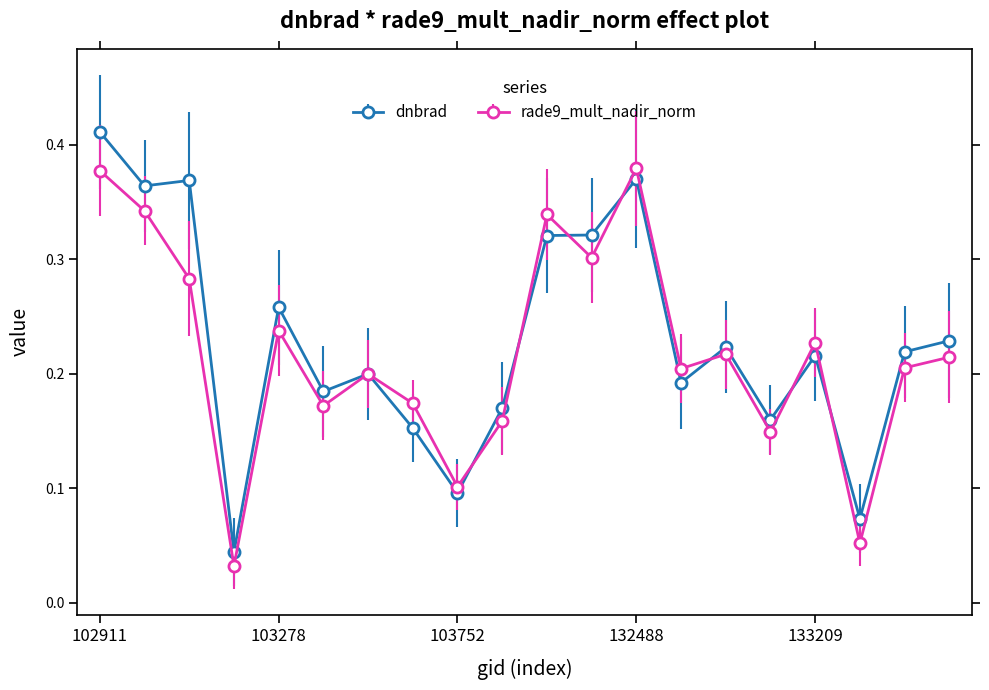

At how many categories does at least one series exceed 0?

20